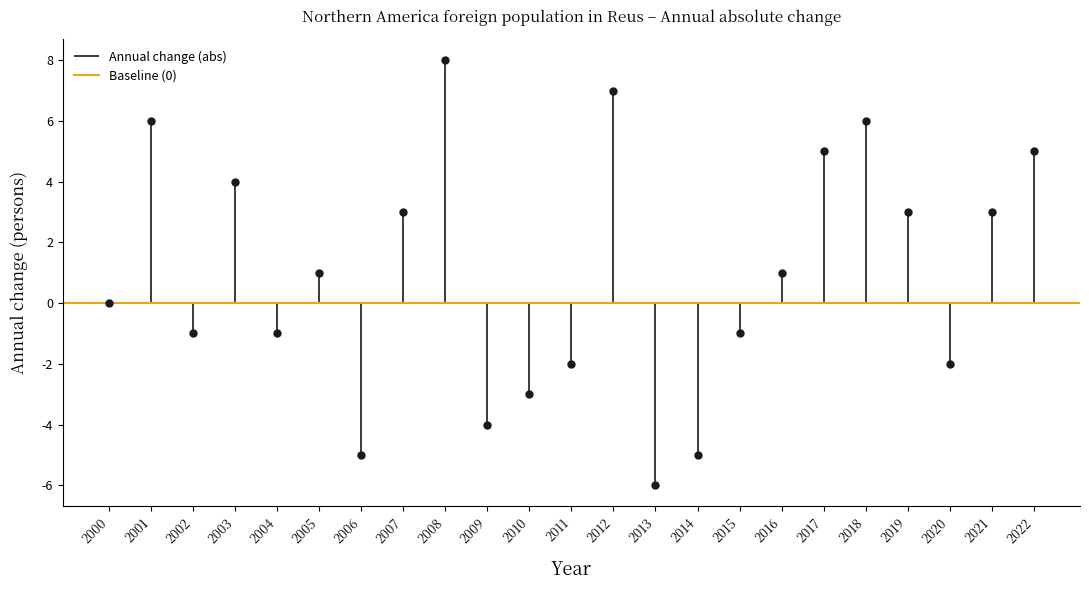

Is this an area chart (filled region under the line)?

No